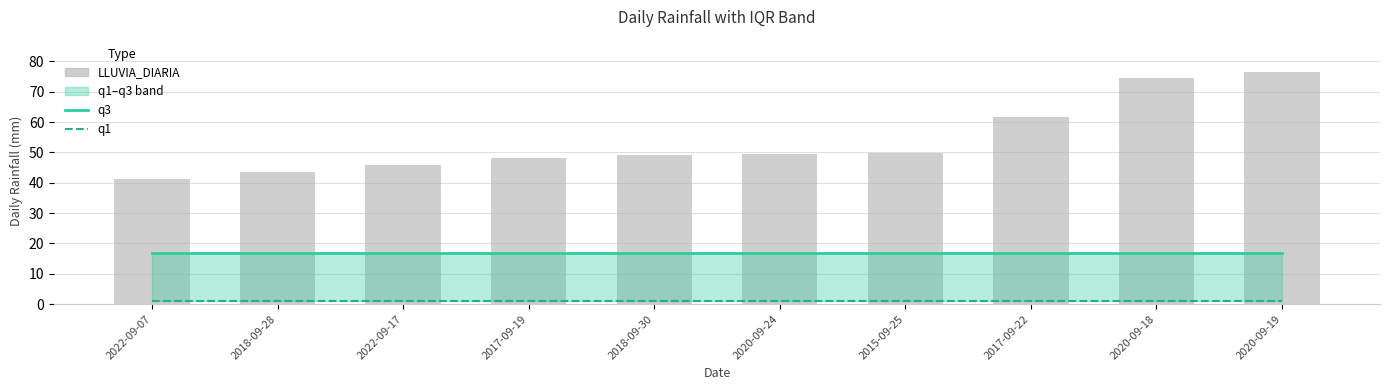

At which category is the sum across all series the highest?

2020-09-19